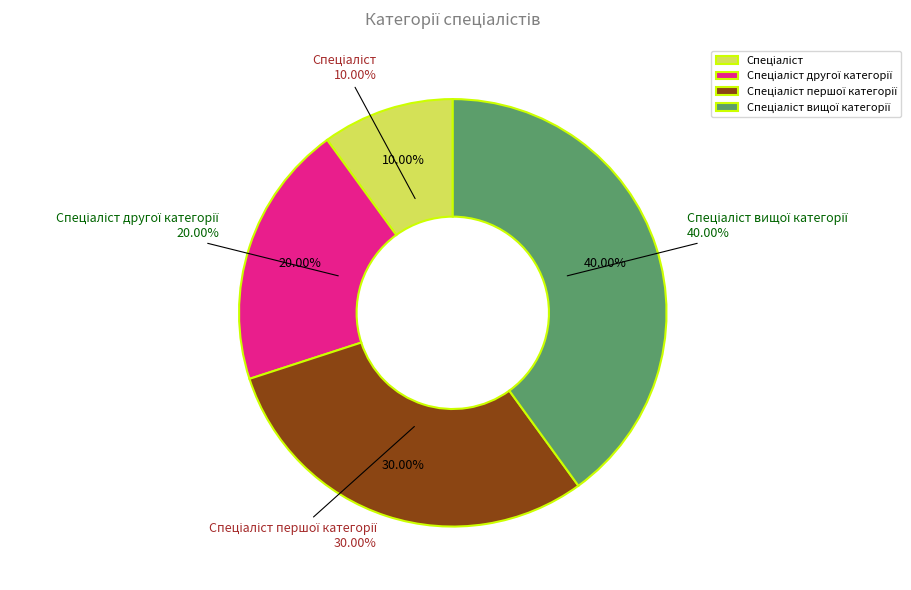

To the nearest percent, what portion does Спеціаліст вищої категорії represent?

40%